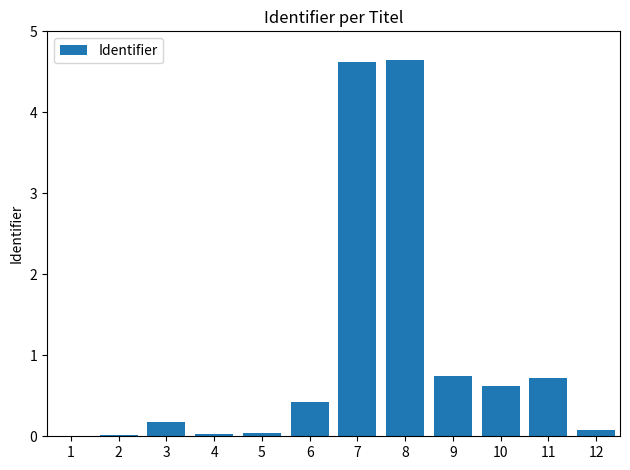

What is the sum of all values?

12.1